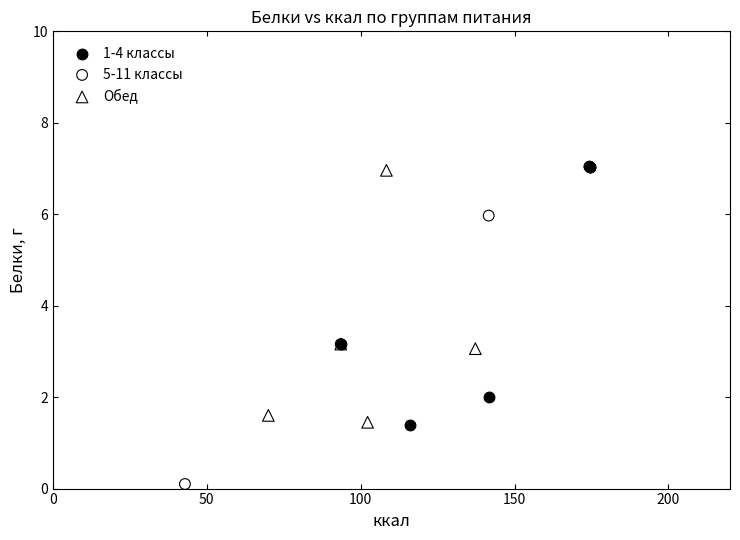

What are all the series names shown in the legend?

1-4 классы, 5-11 классы, Обед